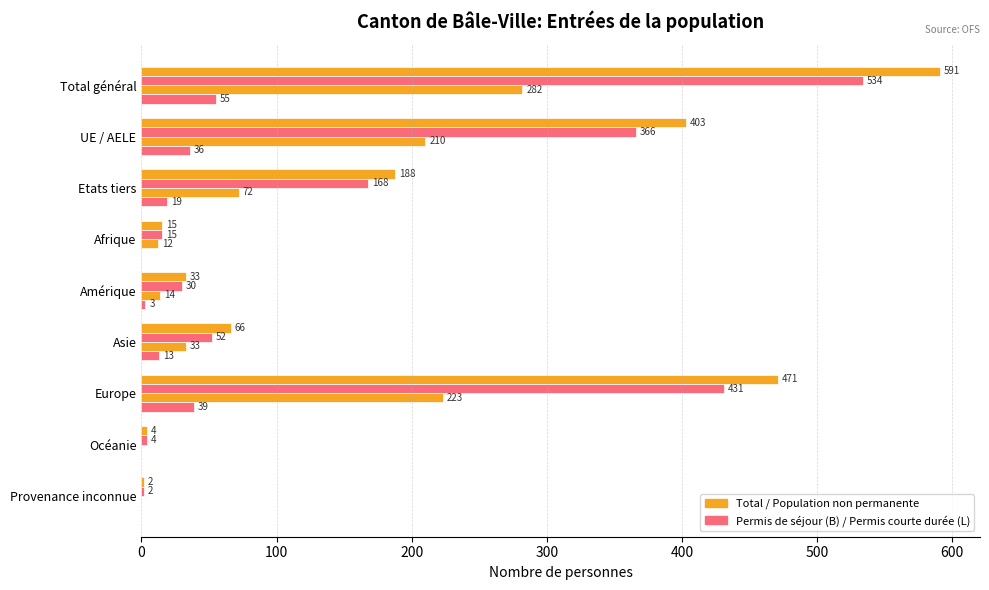

The value of Total at 500 is 22. True or false?

False